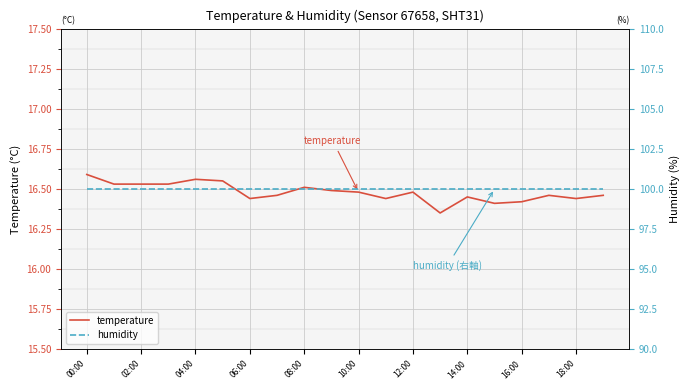

What is the value of the humidity point at the 6th from the left?

100.0